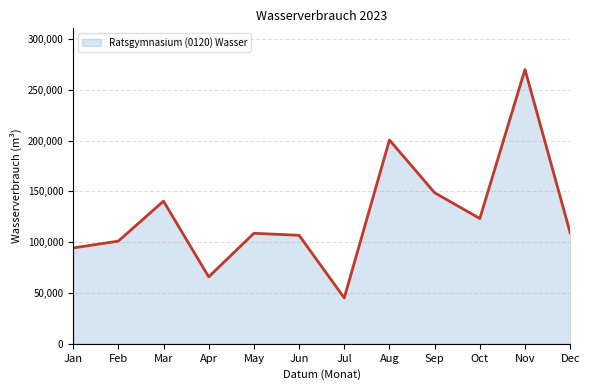

Reading left to right, extract all data points from this chart.

Jan=94380	Feb=101098	Mar=140457	Apr=65905	May=108793	Jun=106838	Jul=45169	Aug=200650	Sep=148725	Oct=123363	Nov=270077	Dec=109204